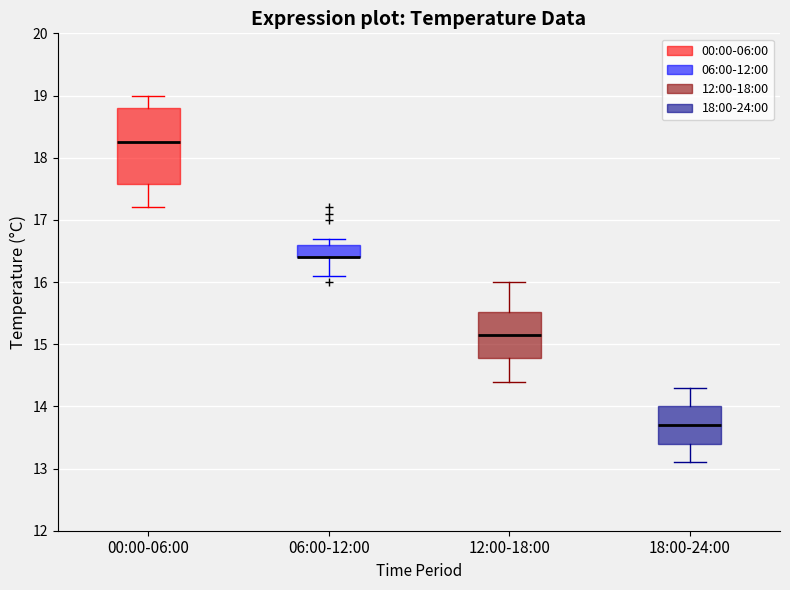

Comparing the boxes themselves (not the whiskers), which one is the tallest?

00:00-06:00